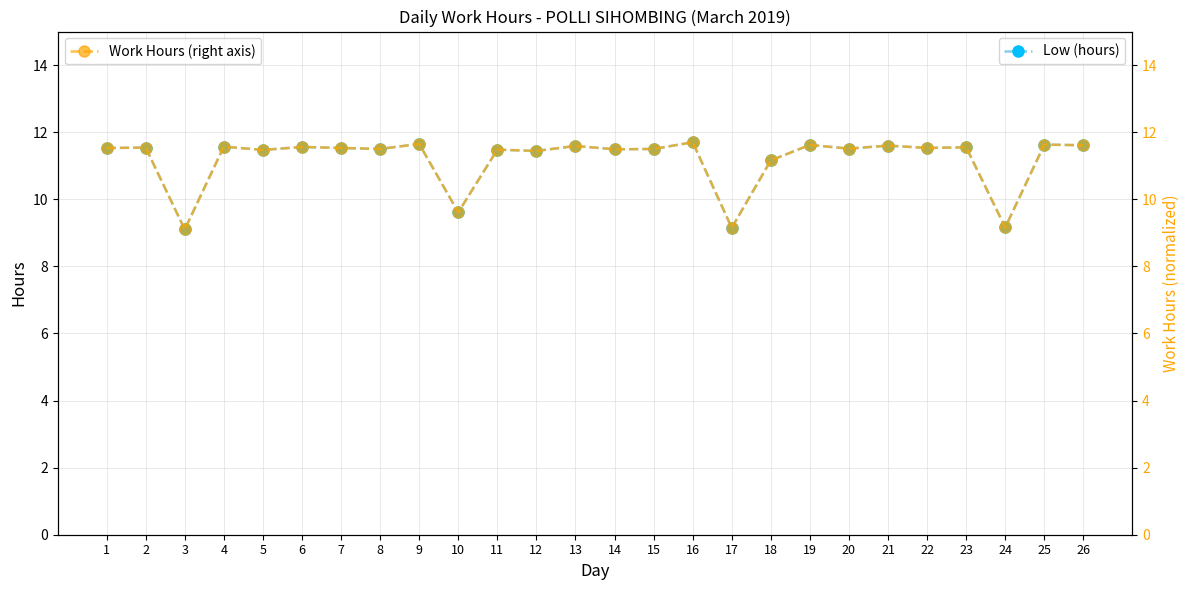

Which category has the highest value in the Low (hours) series?

16